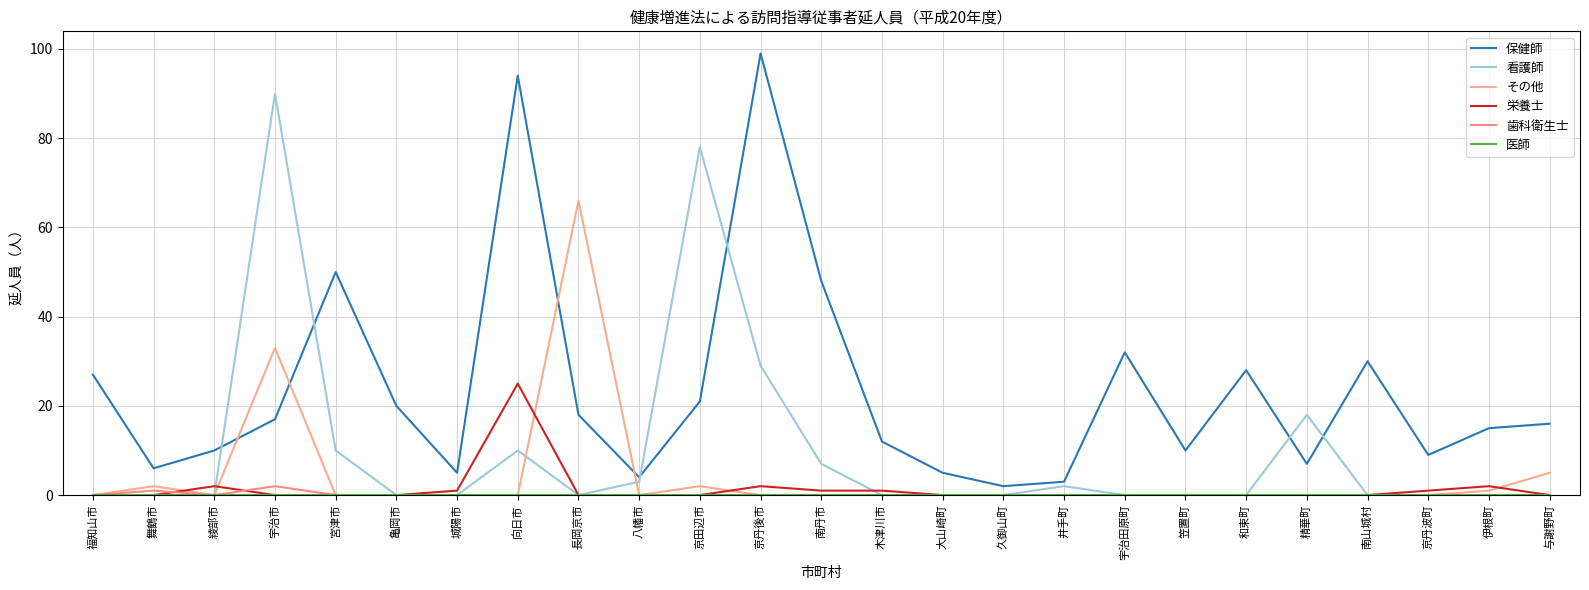

The 栄養士 series shows 0 at 亀岡市. True or false?

True